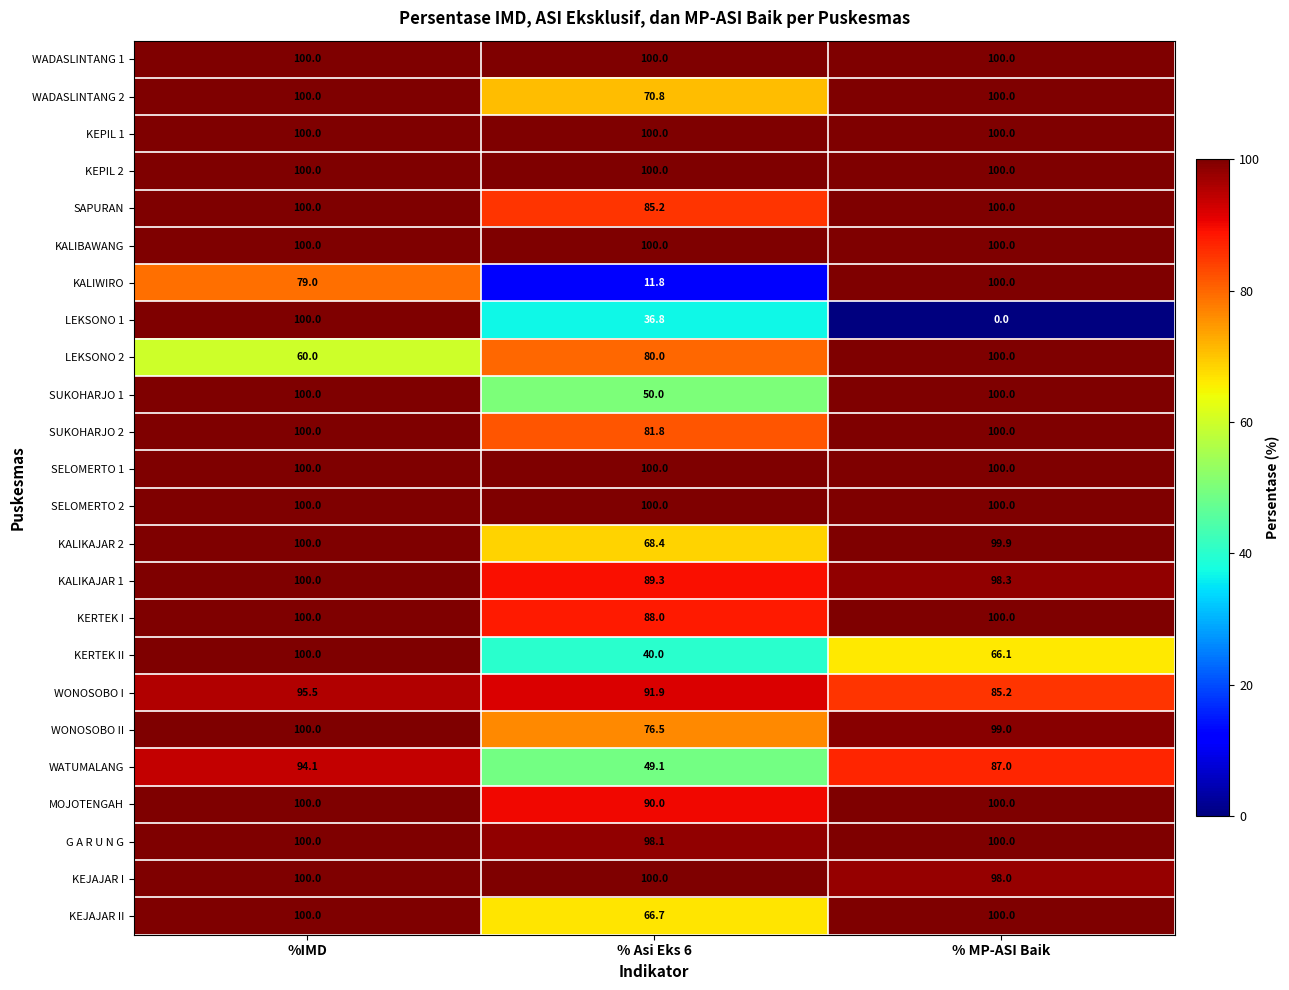

The value of KALIWIRO at % Asi Eks 6 is 3.1. True or false?

False